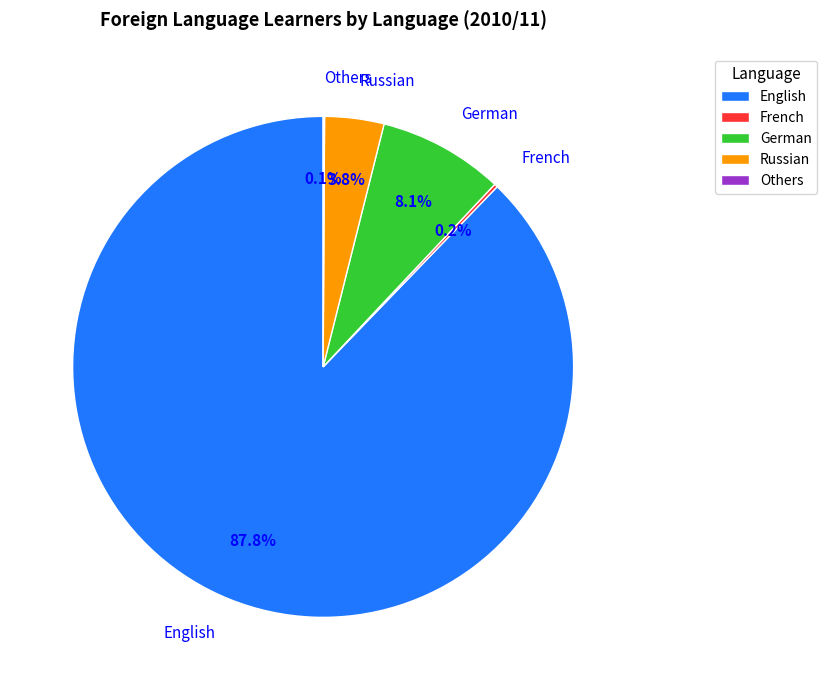

What is the total percentage of English and Russian?

91.6%